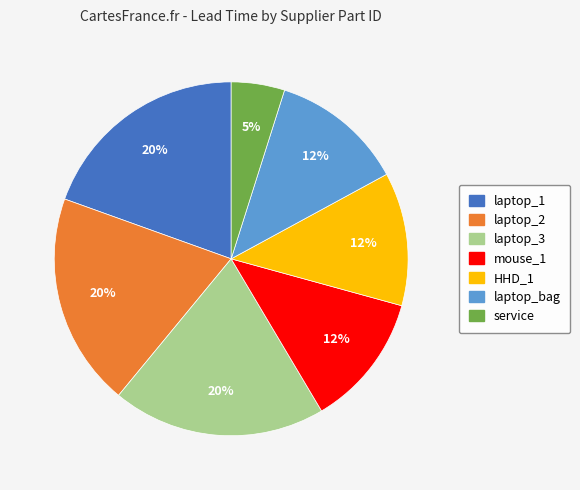

Is it true that laptop_bag is 12% of the pie?

True